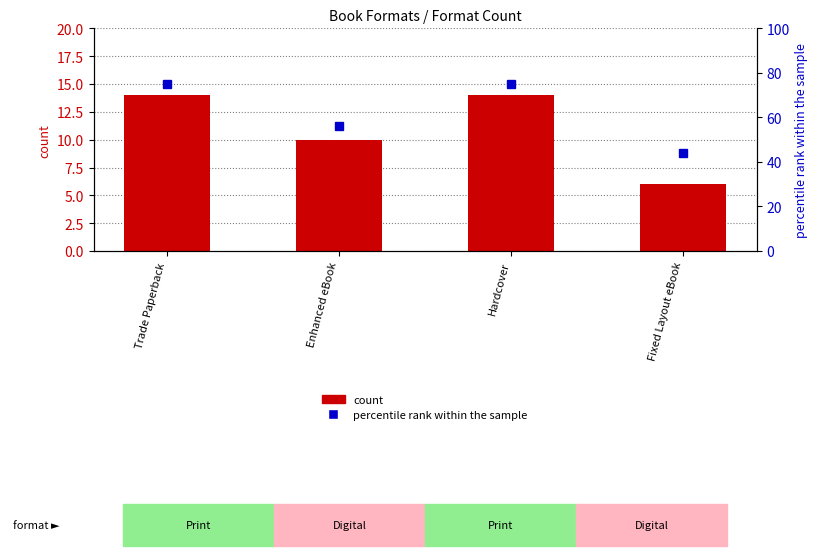

Rank the series at Fixed Layout eBook from highest to lowest value.

percentile rank within the sample, count